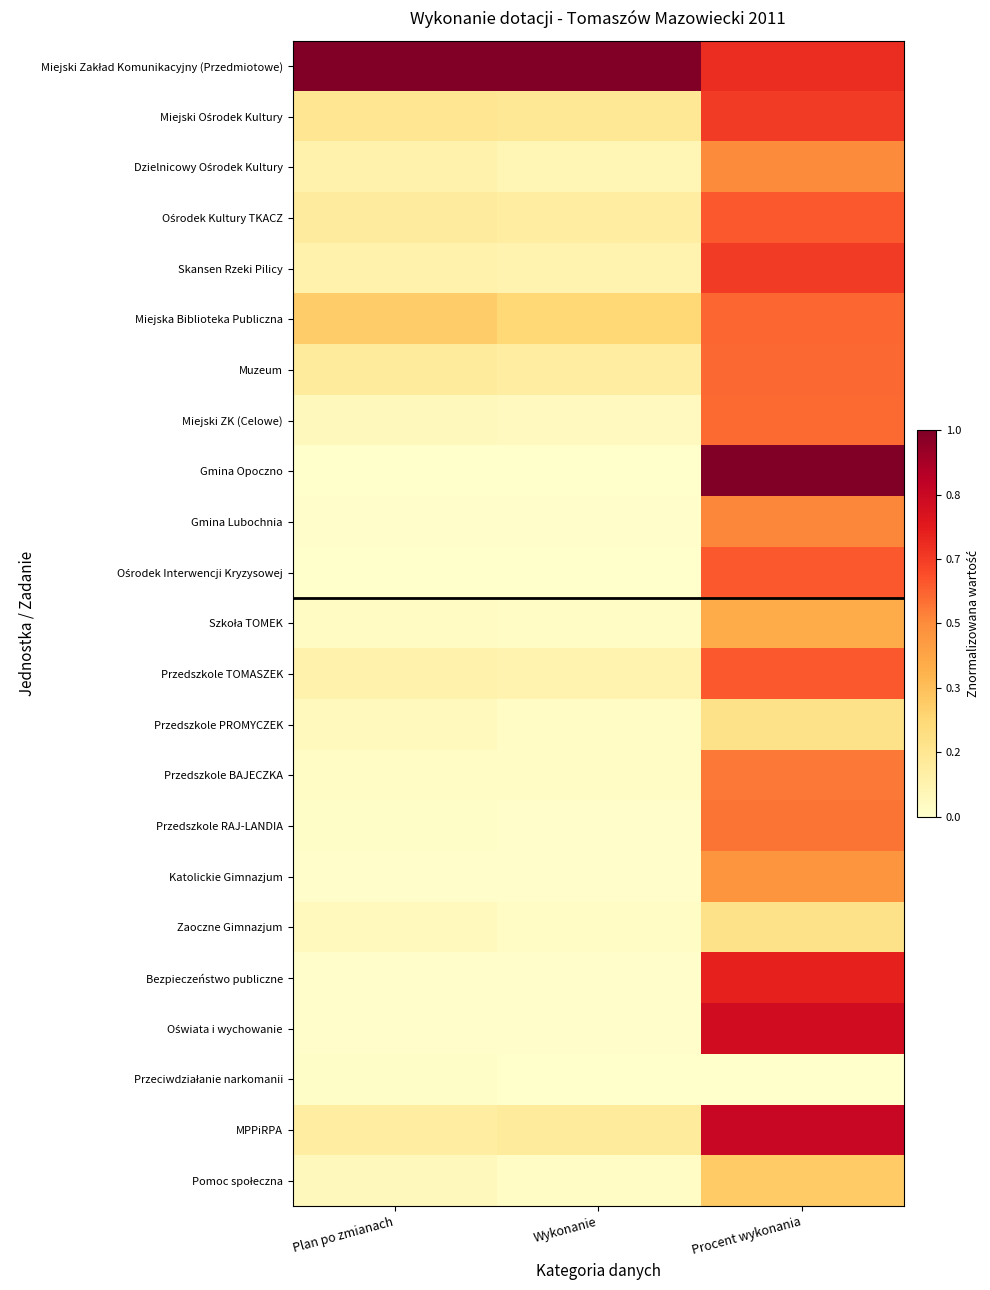

Which has a higher value, Plan po zmianach or Procent wykonania?

Plan po zmianach